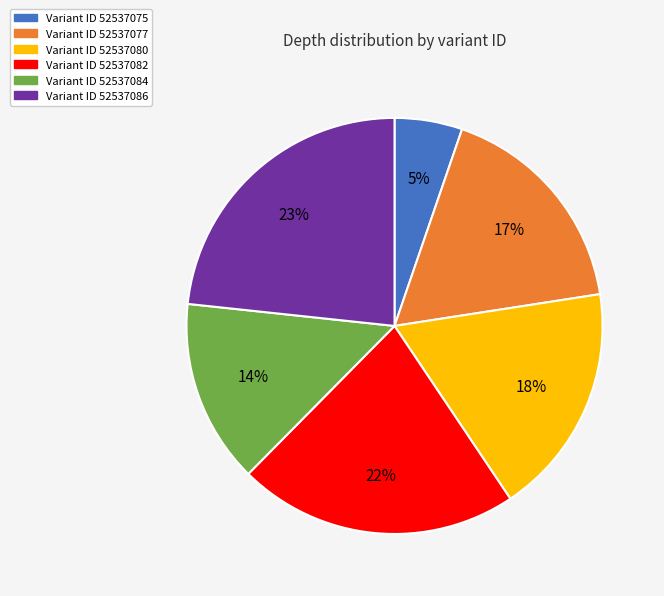

Count the number of slices in the pie.

6